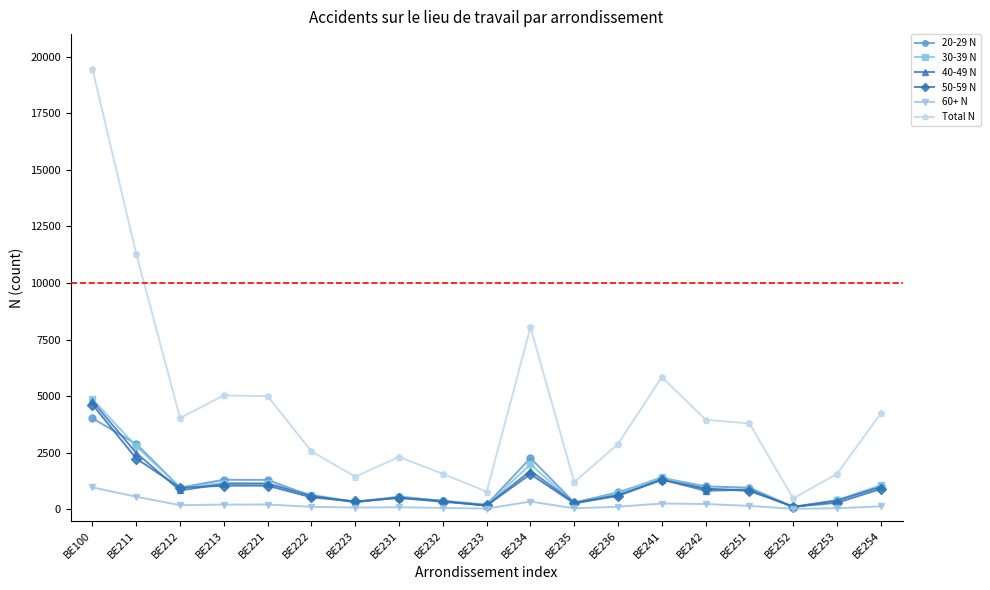

At which category does the chart reach its peak across all series?

BE100